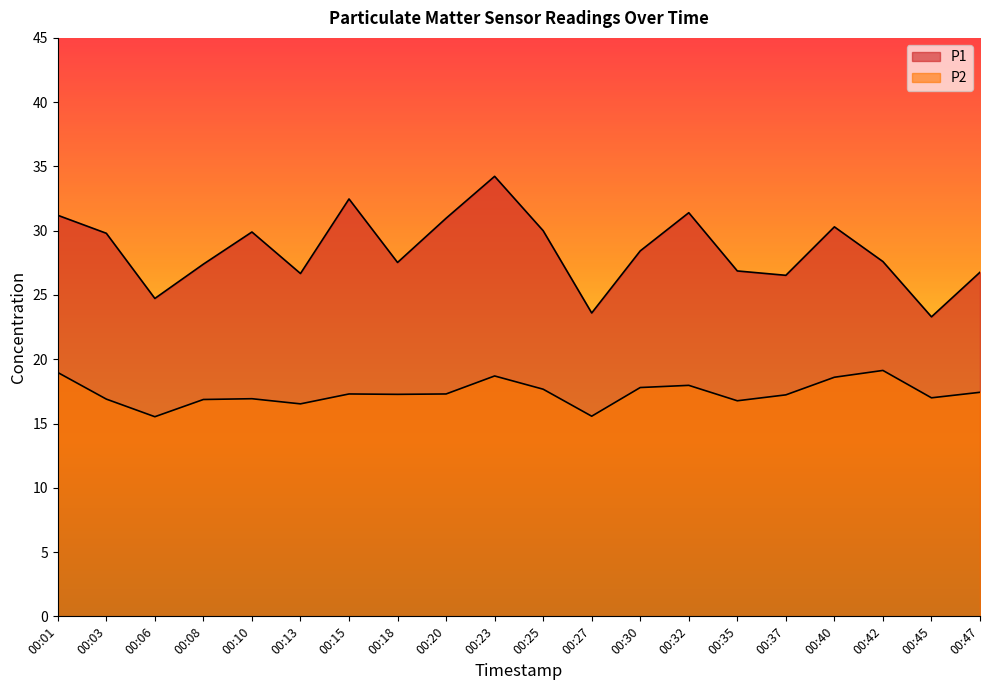

True or false: P1 and P2 cross at least once.

False